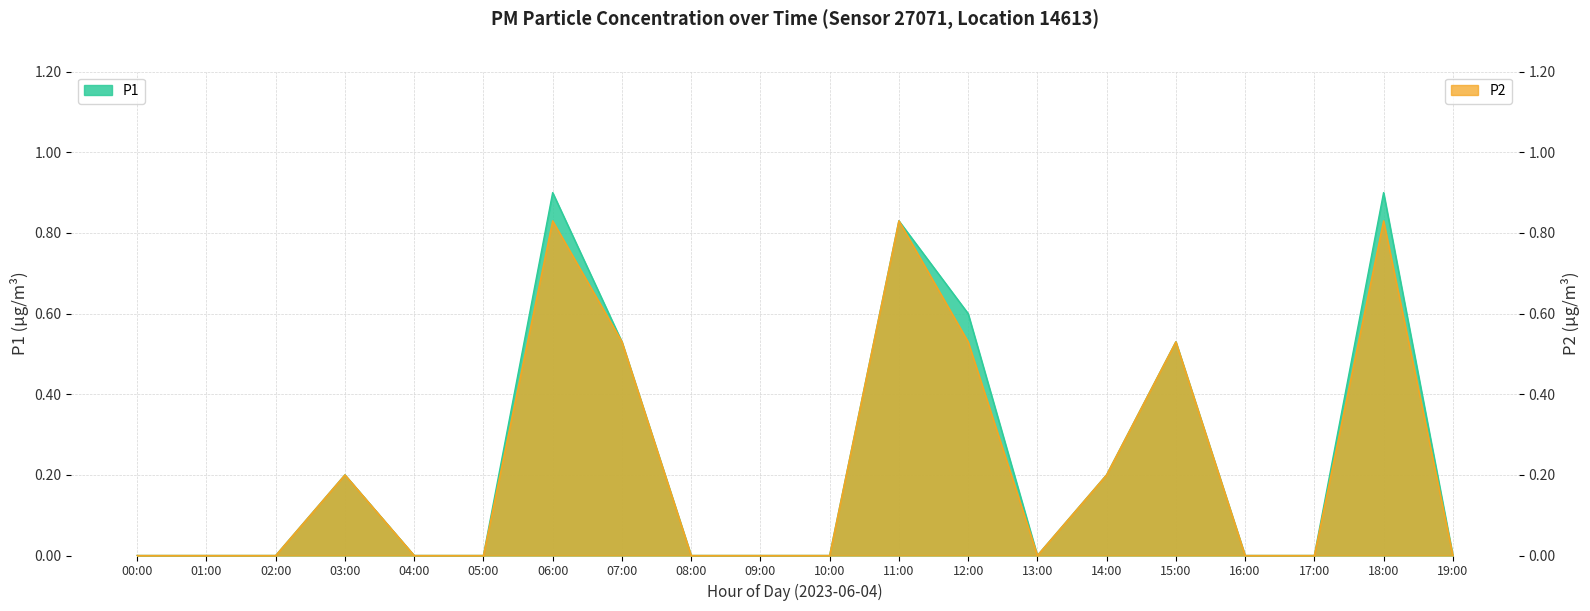

Count the P1 values in the range 0 to 1.

20